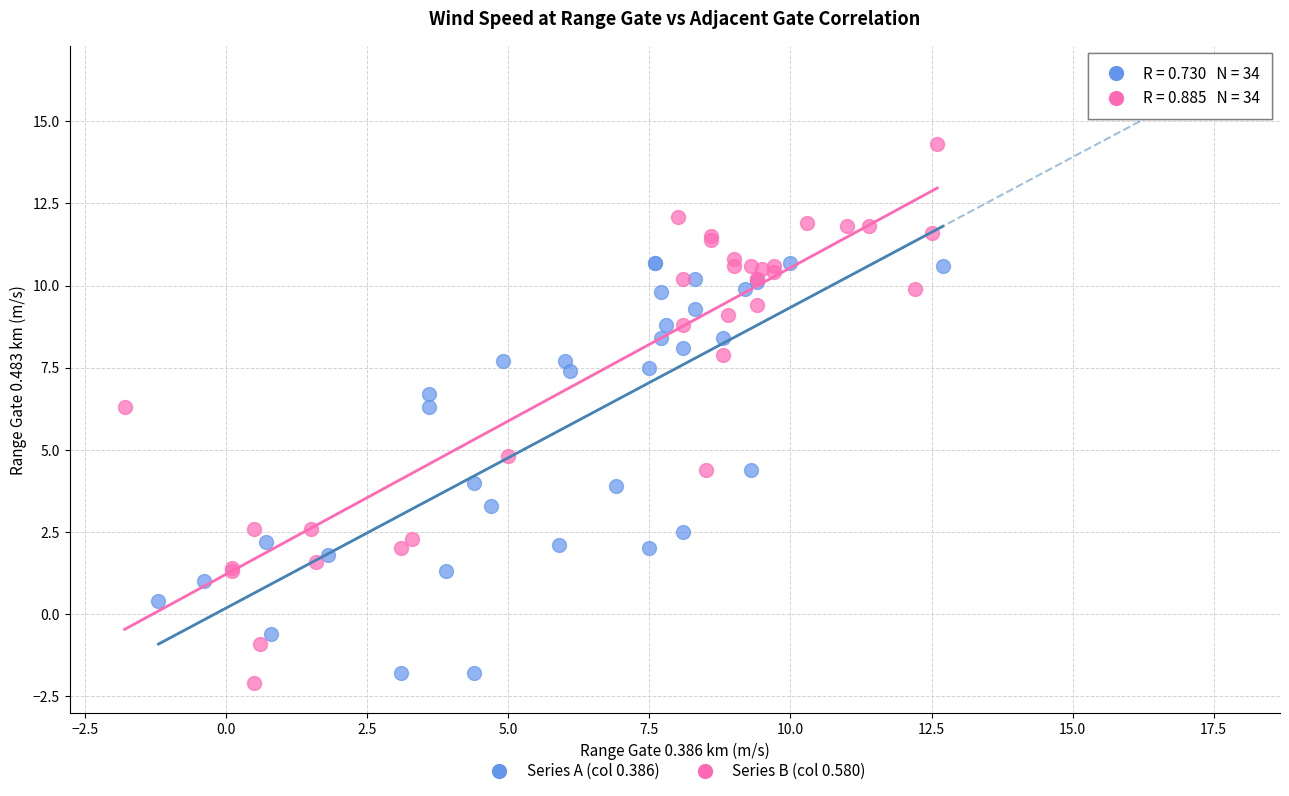

Which series has the largest Y range (max minus min)?

Series B (col 0.580)